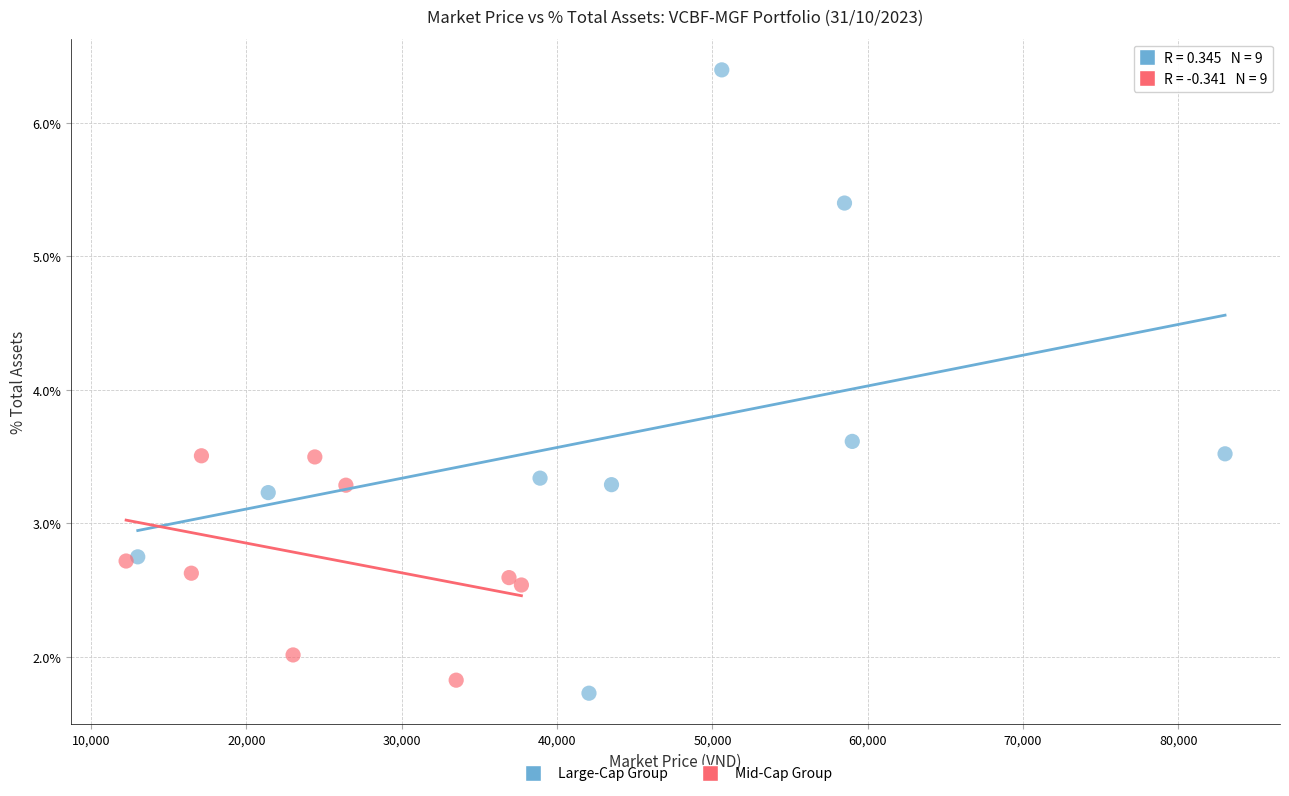

Which series contains the highest Y value?

Large-Cap Group